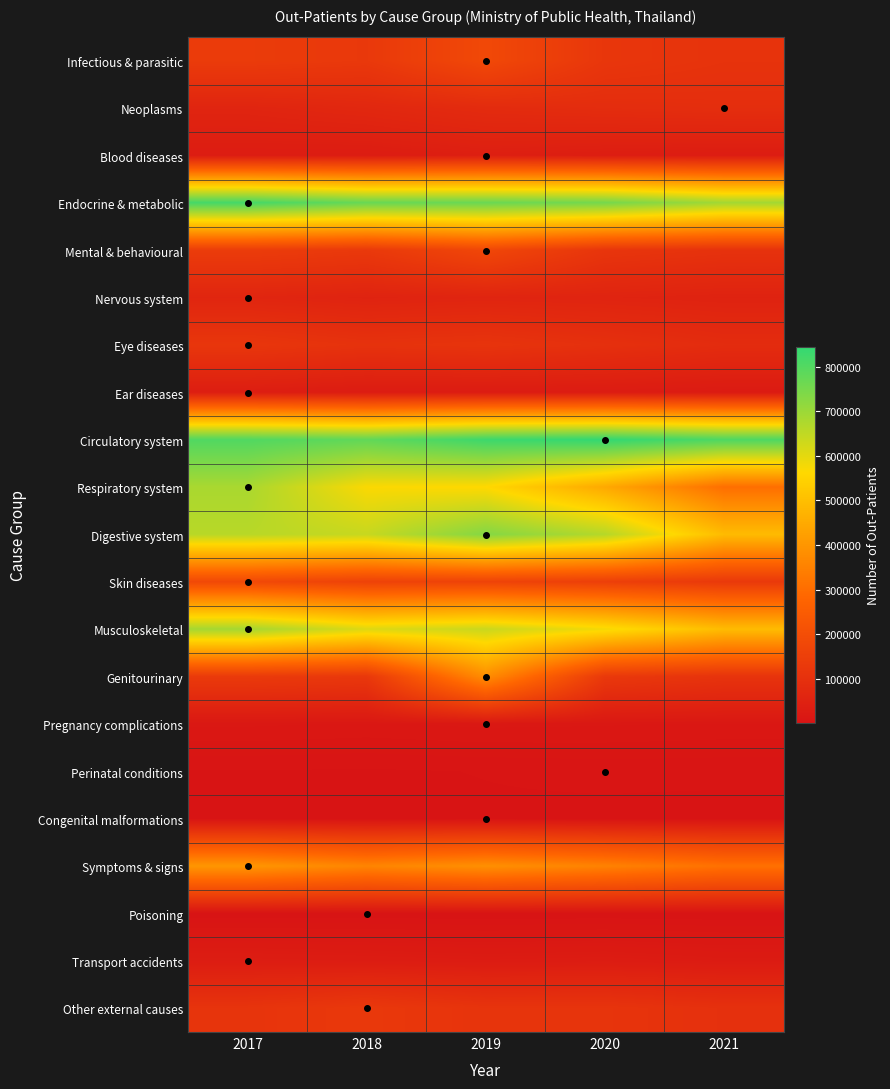

Reading left to right, transcribe all the data shown in this chart.

Infectious & parasitic: 2017=136753	2018=127166	2019=182423	2020=119775	2021=107076
Neoplasms: 2017=59083	2018=68912	2019=81705	2020=86808	2021=90574
Blood diseases: 2017=31600	2018=30524	2019=40014	2020=34647	2021=31397
Endocrine & metabolic: 2017=818984	2018=770813	2019=768529	2020=752916	2021=689734
Mental & behavioural: 2017=140013	2018=128485	2019=176816	2020=116341	2021=104574
Nervous system: 2017=61487	2018=53962	2019=58261	2020=55833	2021=51515
Eye diseases: 2017=118605	2018=104432	2019=110698	2020=97712	2021=84289
Ear diseases: 2017=34824	2018=28621	2019=28875	2020=28212	2021=24036
Circulatory system: 2017=802886	2018=780113	2019=830498	2020=844841	2021=807143
Respiratory system: 2017=680572	2018=568896	2019=561549	2020=446780	2021=304007
Digestive system: 2017=660480	2018=640053	2019=731324	2020=664407	2021=491765
Skin diseases: 2017=182865	2018=160698	2019=163538	2020=151011	2021=129214
Musculoskeletal: 2017=687670	2018=608885	2019=636990	2020=578136	2021=492827
Genitourinary: 2017=132351	2018=124354	2019=379183	2020=127454	2021=108811
Pregnancy complications: 2017=14878	2018=13767	2019=15120	2020=14616	2021=13760
Perinatal conditions: 2017=4161	2018=3820	2019=4482	2020=5296	2021=5092
Congenital malformations: 2017=3223	2018=3194	2019=3731	2020=3310	2021=3141
Symptoms & signs: 2017=401293	2018=358292	2019=385759	2020=352034	2021=309950
Poisoning: 2017=1115	2018=1408	2019=1097	2020=1331	2021=1041
Transport accidents: 2017=32397	2018=30432	2019=27929	2020=29722	2021=25419
Other external causes: 2017=110633	2018=126935	2019=109874	2020=110564	2021=99306